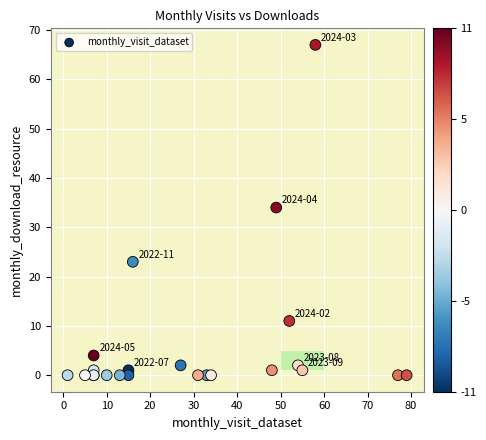

What Y value in the scatter plot is closest to 33?

34